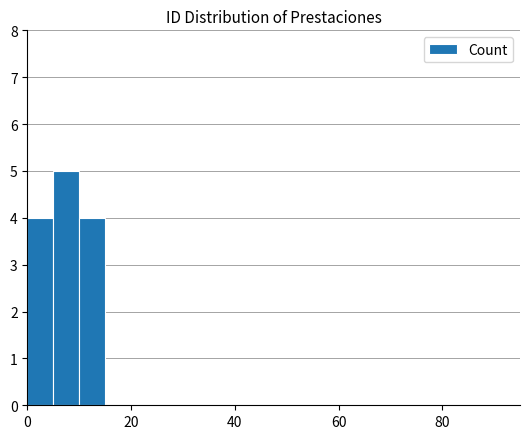

What is the greatest value displayed?

5